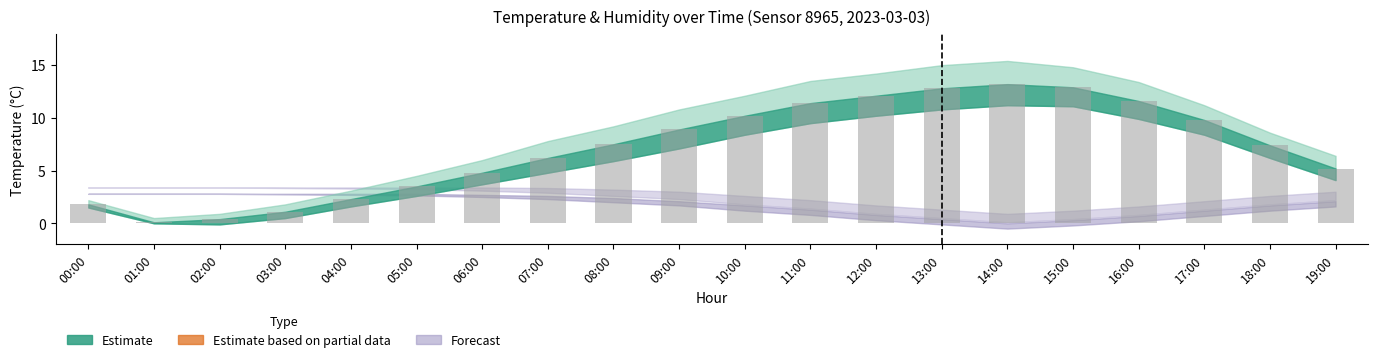

What is the change in value from 07:00 to 12:00?

+5.9